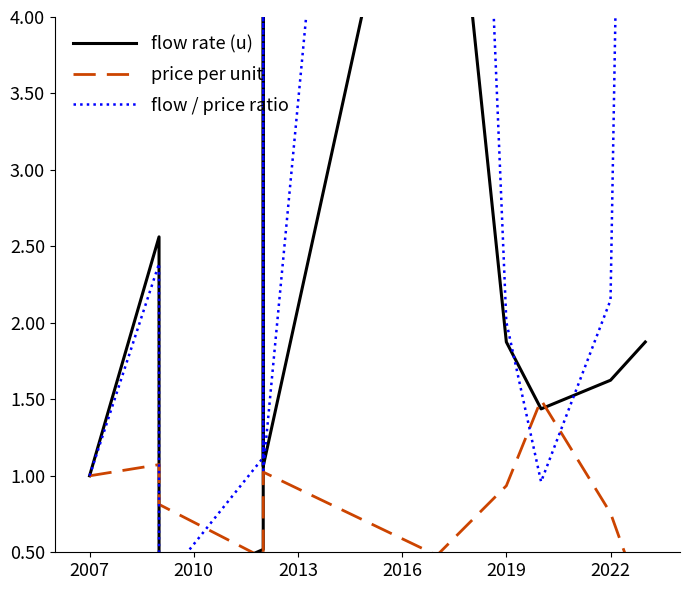

What is the label of the 9th point from the right?

2010